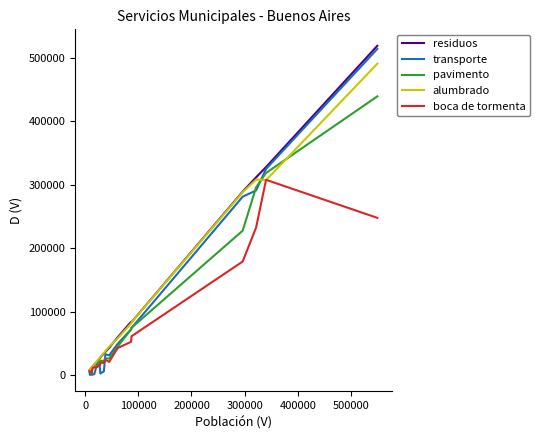

Which series has the largest range (max minus min)?

transporte